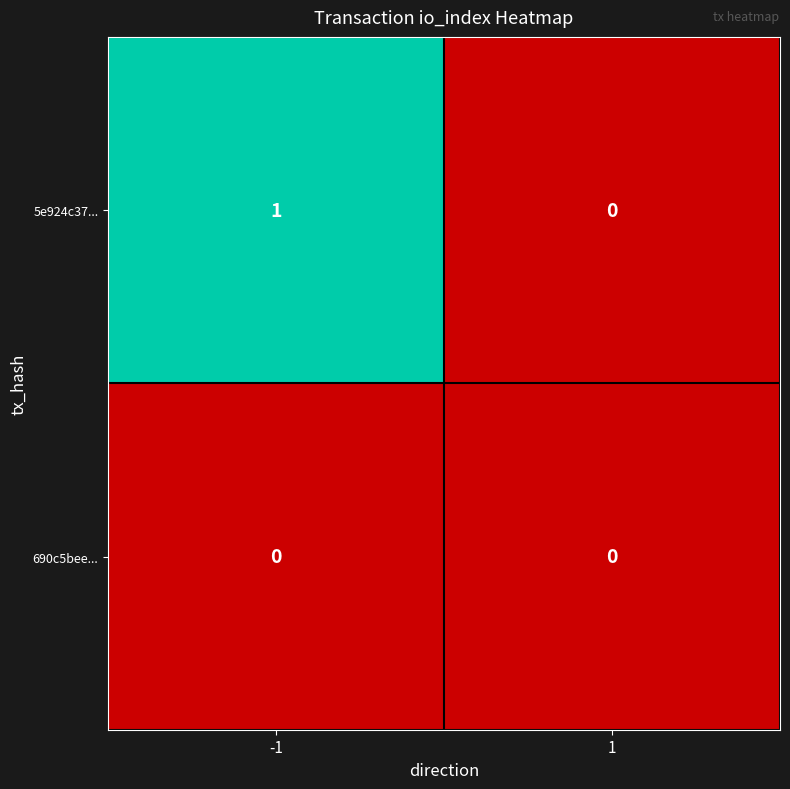

How many data points does each series have?

2